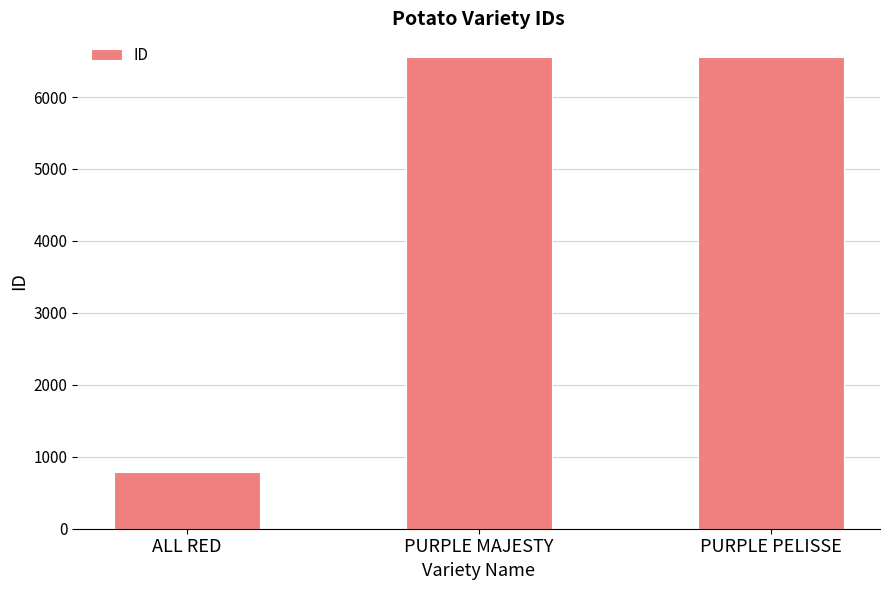

Which label corresponds to the smallest value in the chart?

ALL RED